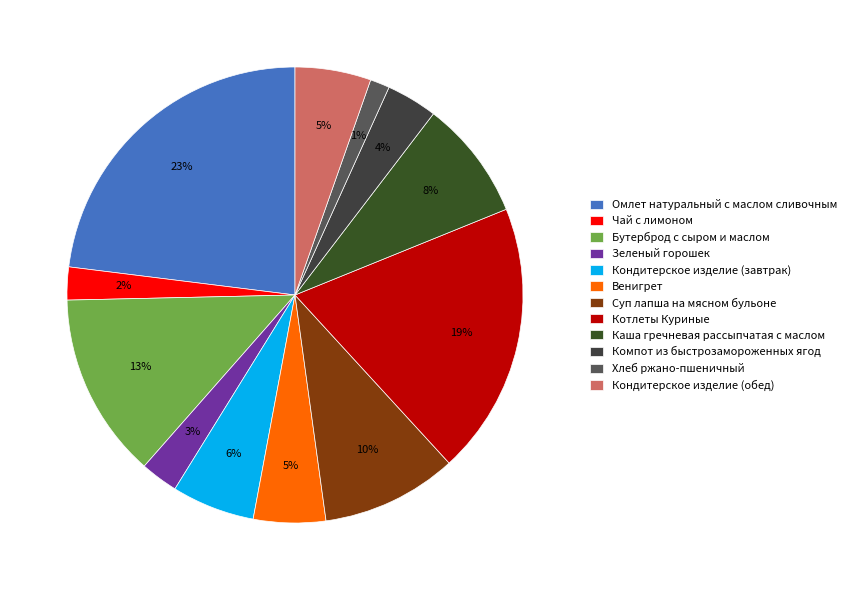

What is the smallest slice in the pie chart?

Хлеб ржано-пшеничный